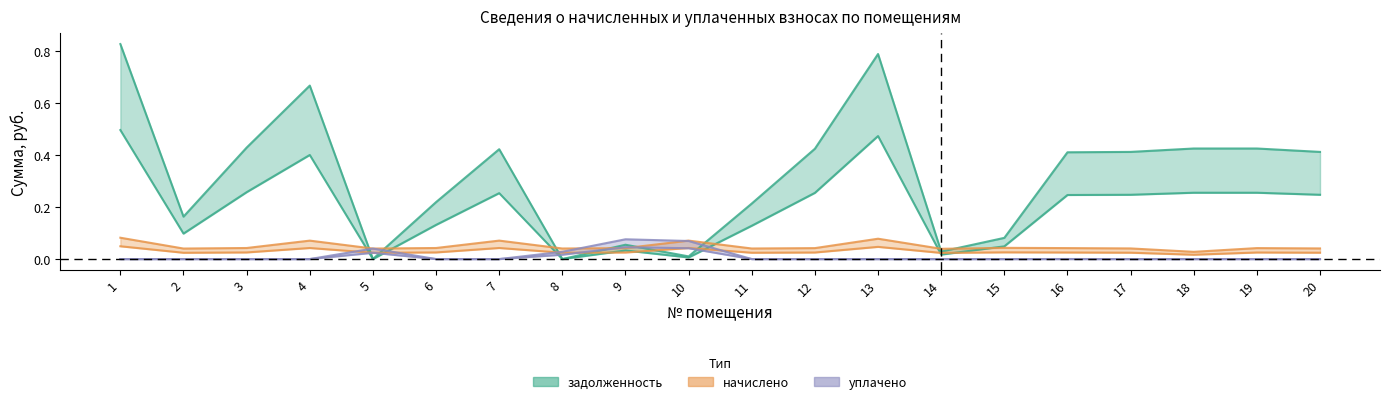

Reading left to right, list all the values displayed in this chart.

задолженность: 0.8	0.2	0.4	0.7	0.0	0.2	0.4	0.0	0.1	0.0	0.2	0.4	0.8	0.0	0.1	0.4	0.4	0.4	0.4	0.4
начислено: 0.1	0.0	0.0	0.1	0.0	0.0	0.1	0.0	0.0	0.1	0.0	0.0	0.1	0.0	0.0	0.0	0.0	0.0	0.0	0.0
уплачено: 0.0	0.0	0.0	0.0	0.0	0.0	0.0	0.0	0.1	0.1	0.0	0.0	0.0	0.0	0.0	0.0	0.0	0.0	0.0	0.0